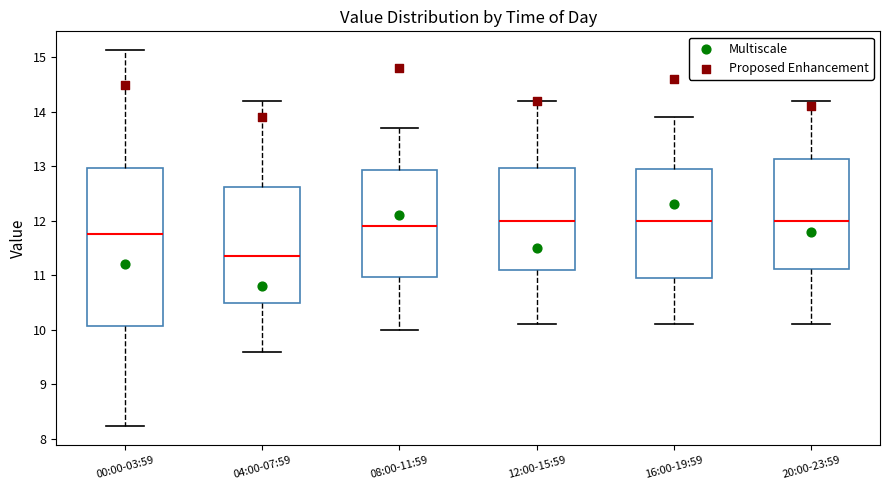

Reading left to right, transcribe this box plot: for each box, give where its median line is, the range the box spans, and where its two whiskers end, as read against the y-axis. The values are not printed on the chart, so give them approximately, as read against the axis.

00:00-03:59: median 11.8, box 10.1 to 13.0, whiskers 8.2 to 15.1
04:00-07:59: median 11.4, box 10.5 to 12.6, whiskers 9.6 to 14.2
08:00-11:59: median 11.9, box 11.0 to 12.9, whiskers 10.0 to 13.7
12:00-15:59: median 12.0, box 11.1 to 13.0, whiskers 10.1 to 14.2
16:00-19:59: median 12.0, box 11.0 to 13.0, whiskers 10.1 to 13.9
20:00-23:59: median 12.0, box 11.1 to 13.1, whiskers 10.1 to 14.2